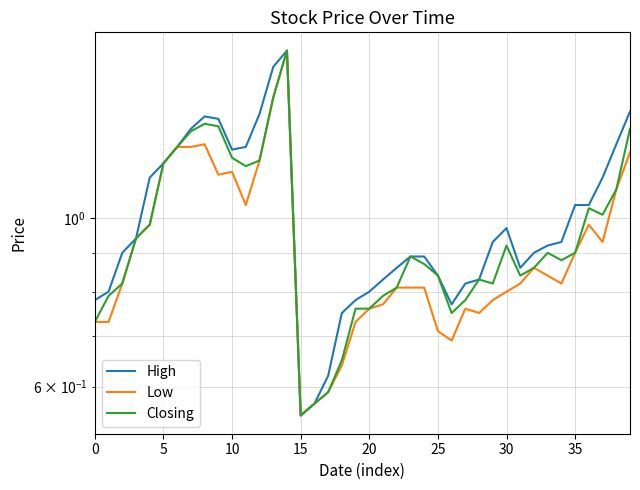

At which category does Closing reach its first local valley?

11